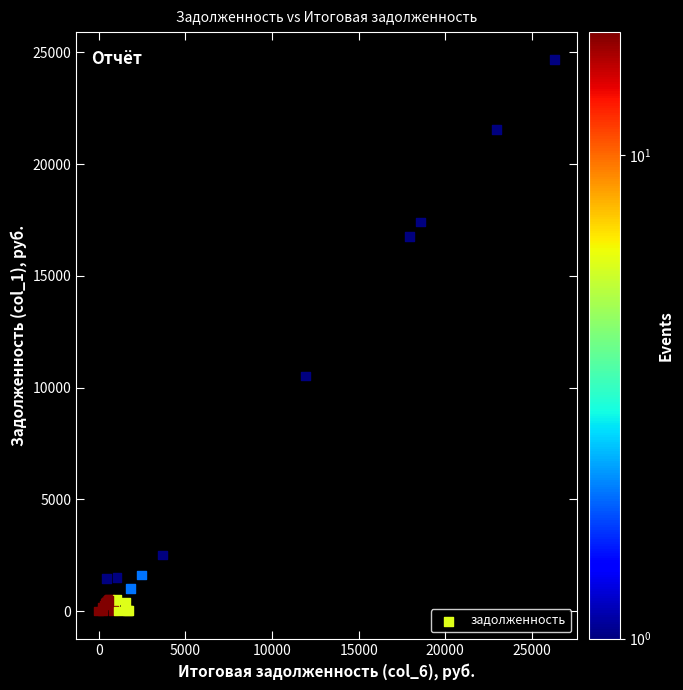

What Y value in the scatter plot is closest to 12339?

10524.9